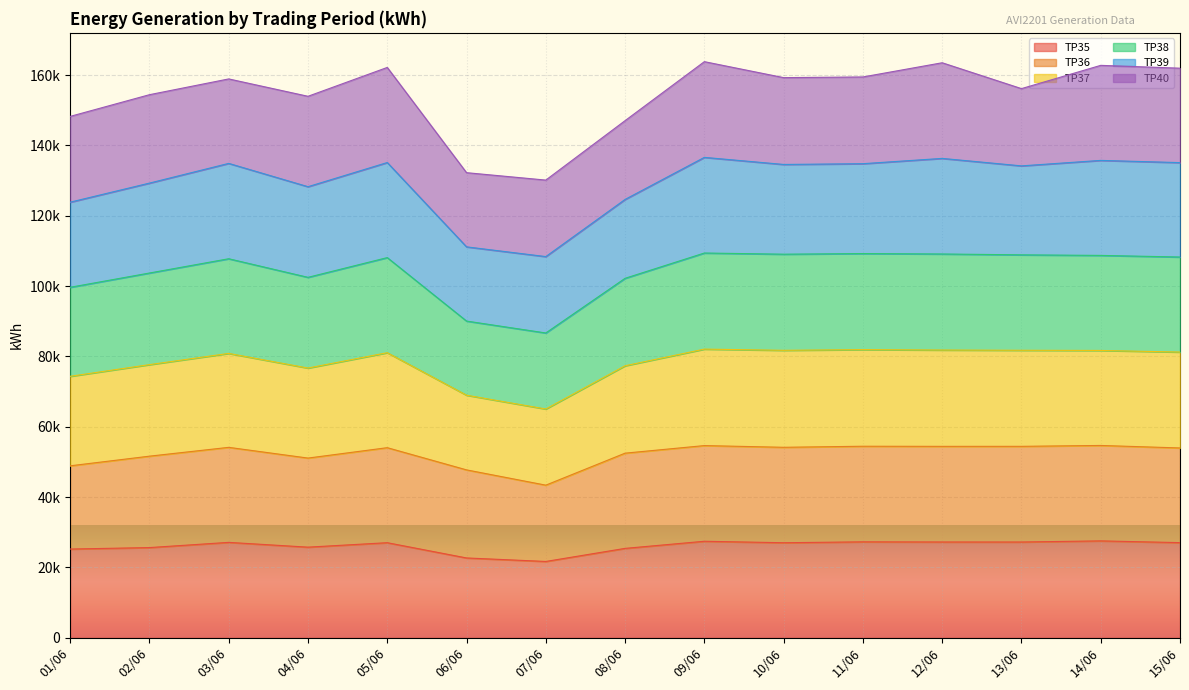

Where is the first local minimum for TP35?

04/06